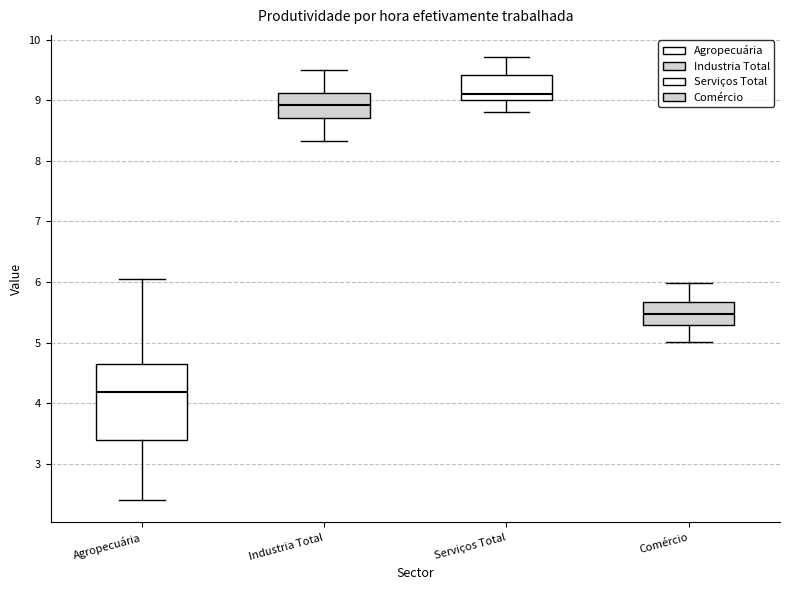

Where does the upper whisker of the box for Industria Total end on the y-axis? The values are not printed on the chart, so give them approximately, as read against the axis.

9.5